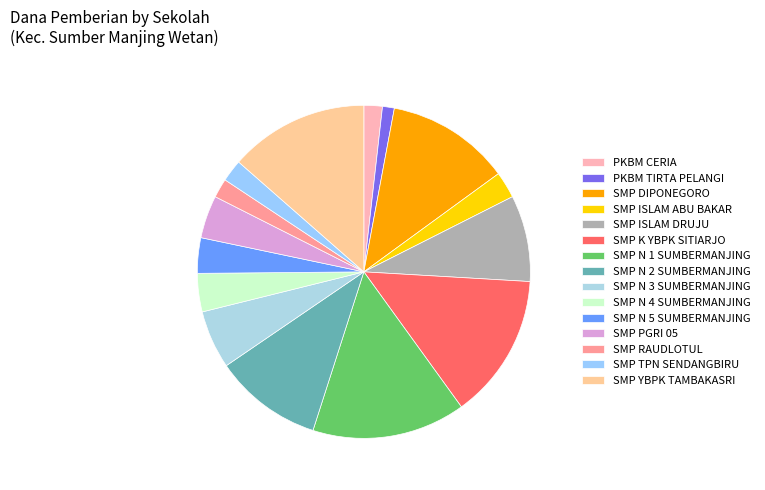

Does SMP TPN SENDANGBIRU represent more than half of the total?

No